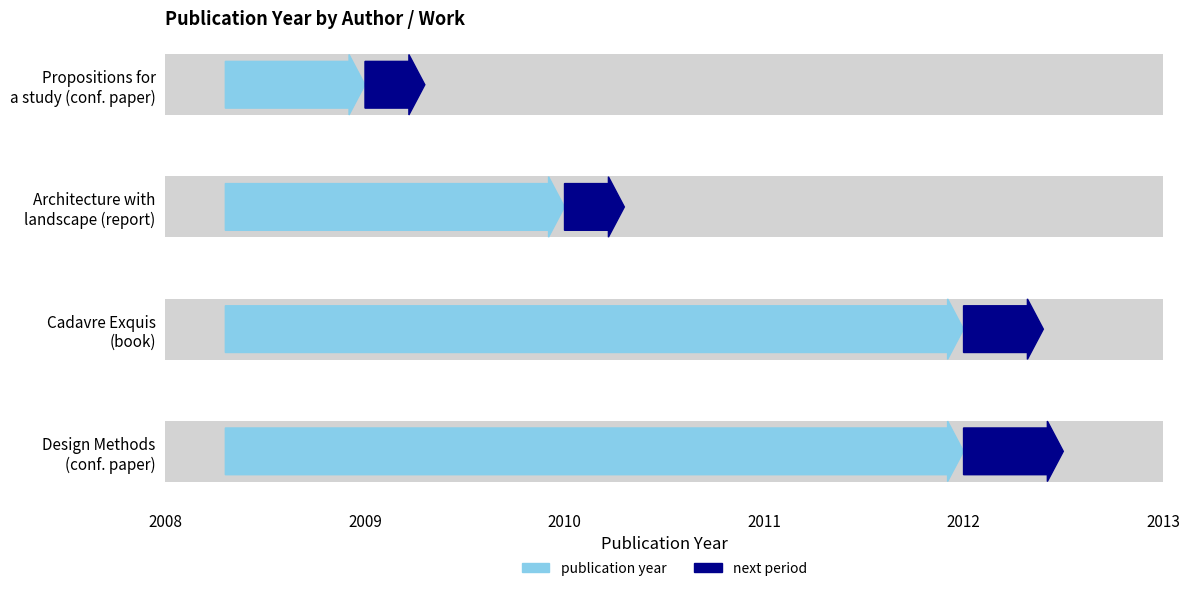

What is the difference between the second highest and minimum values?

3